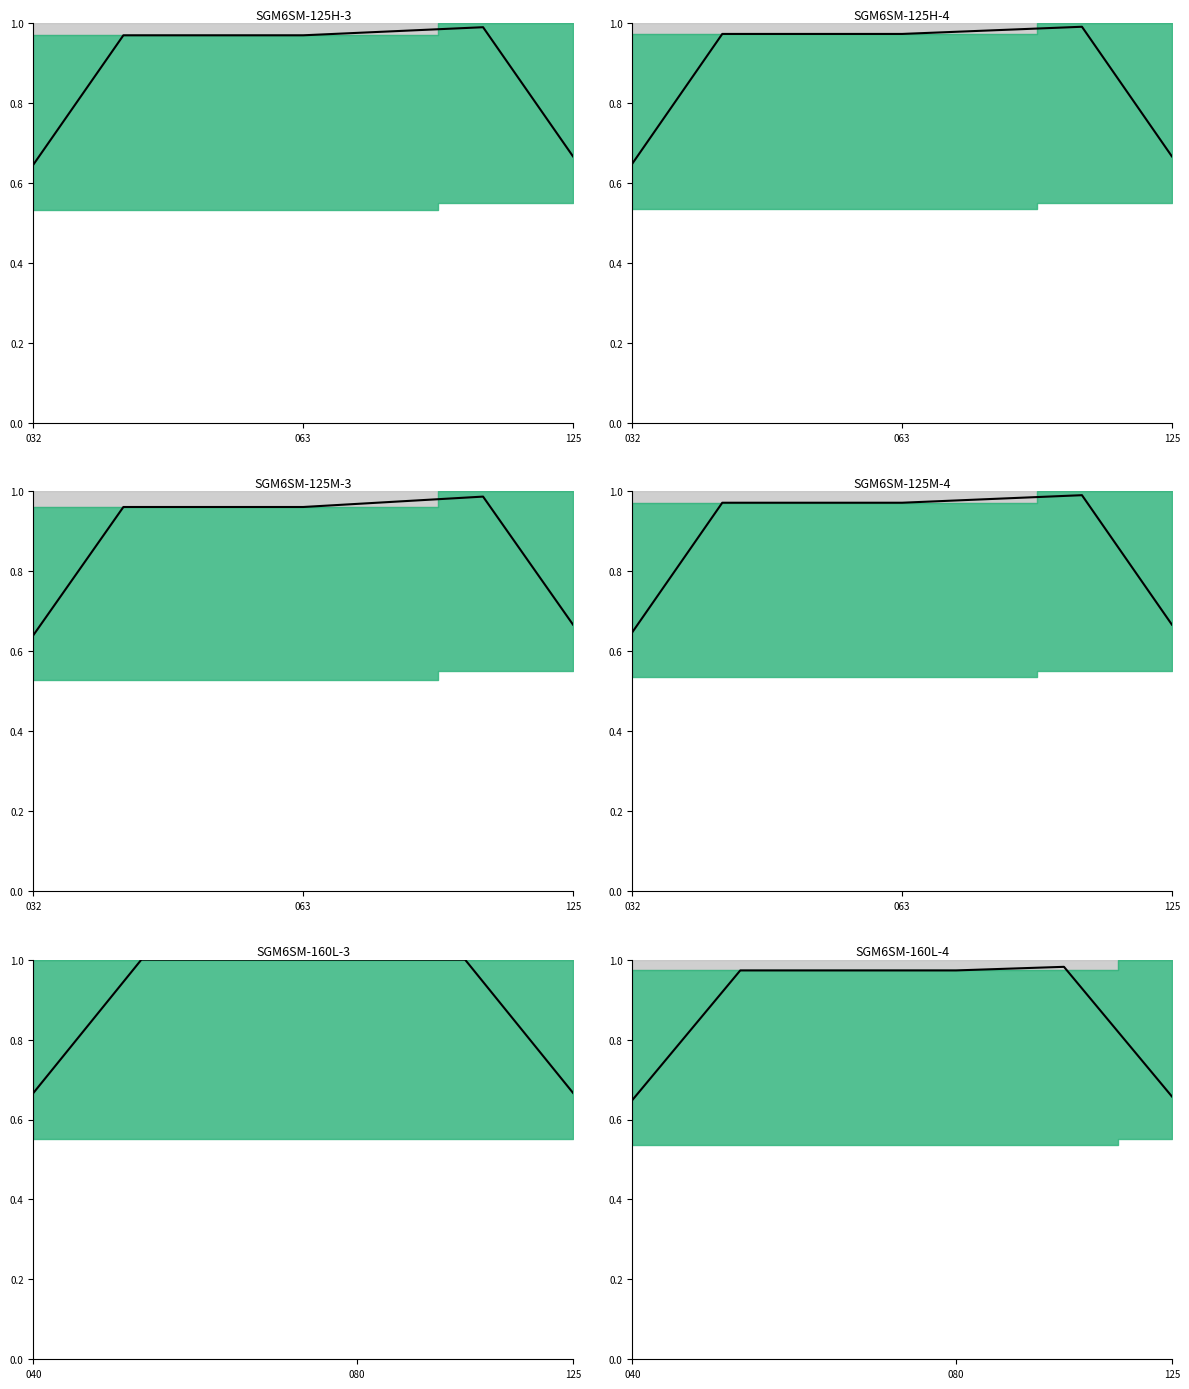

Does the chart display data point markers on the line(s)?

No